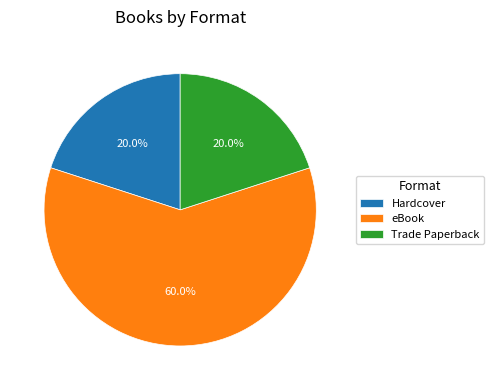

What is the ratio of the value at Trade Paperback to the value at eBook?

0.3